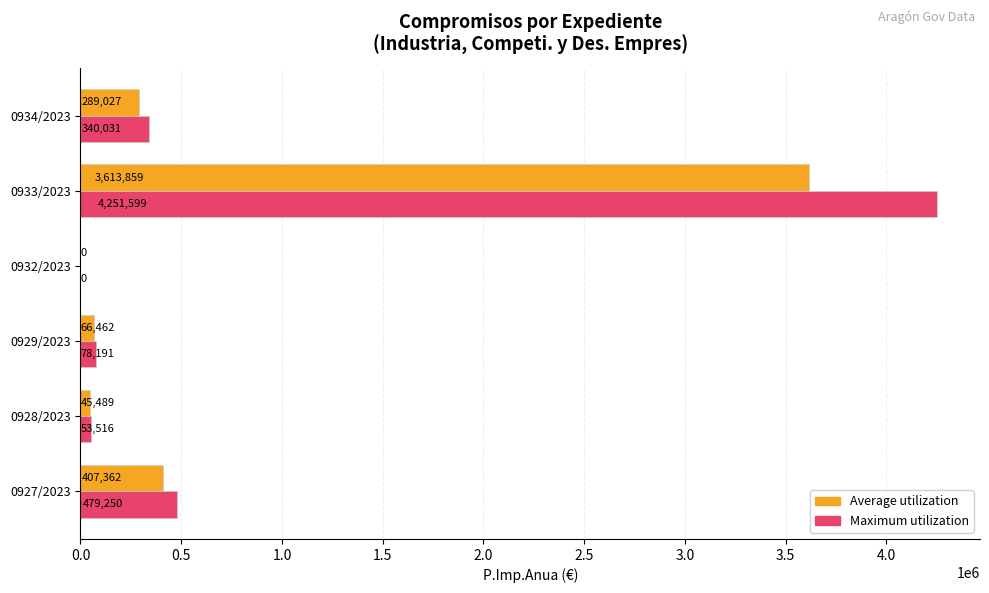

What is the sum of the Maximum utilization values at 0927/2023 and 0932/2023?

479250.0